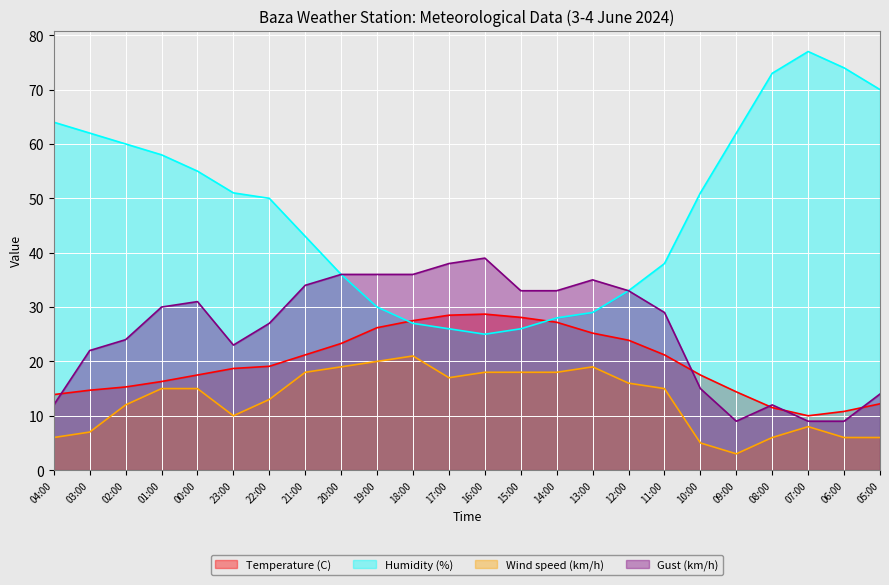

At which label is Gust (km/h) closest to 24?

02:00